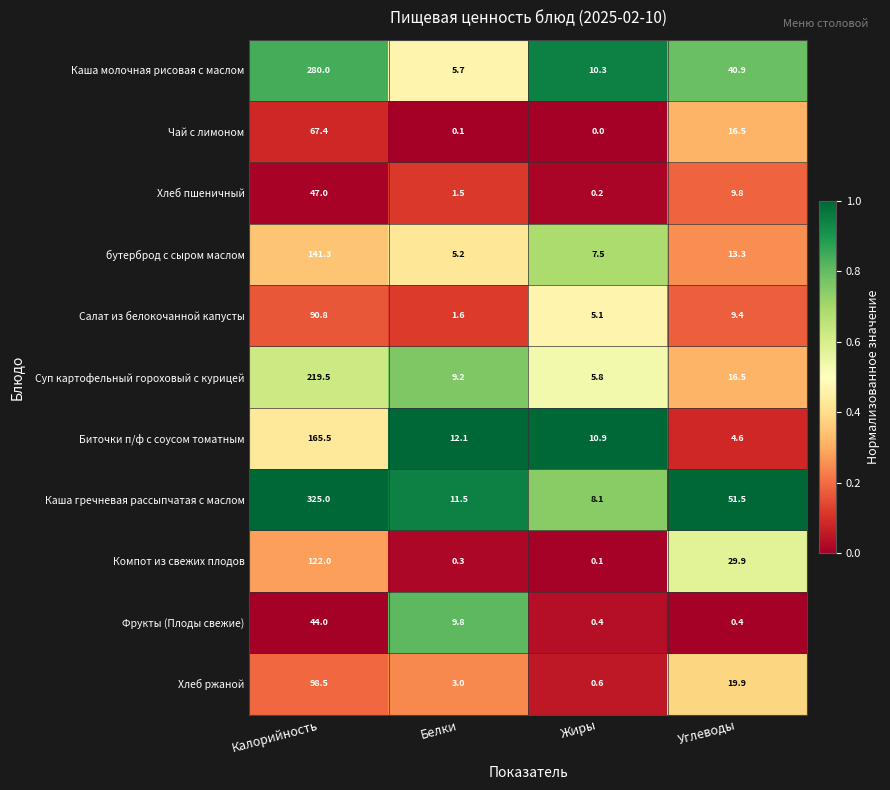

The Компот из свежих плодов series shows 0.3 at Белки. True or false?

True